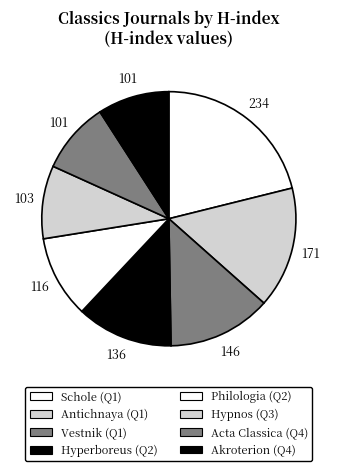

Which slice is the smallest?

Acta Classica (Q4)